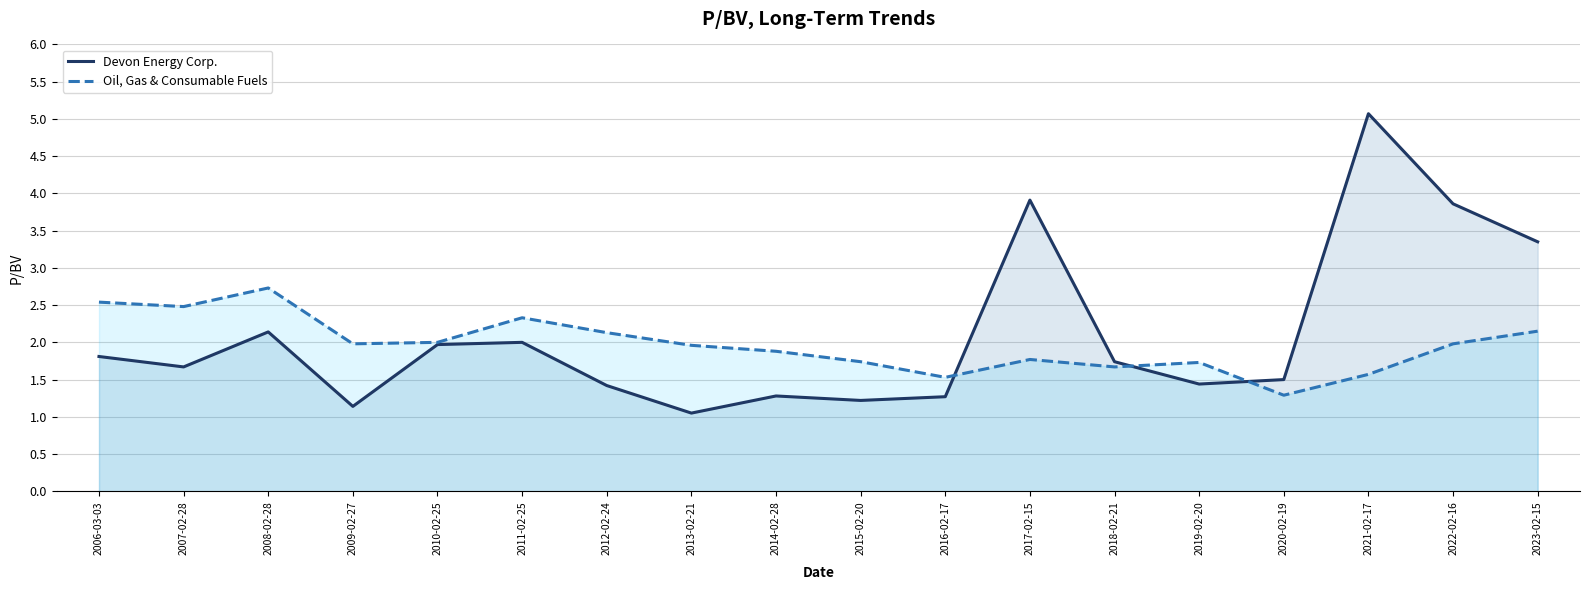

Where is the first local maximum for Devon Energy Corp.?

2008-02-28